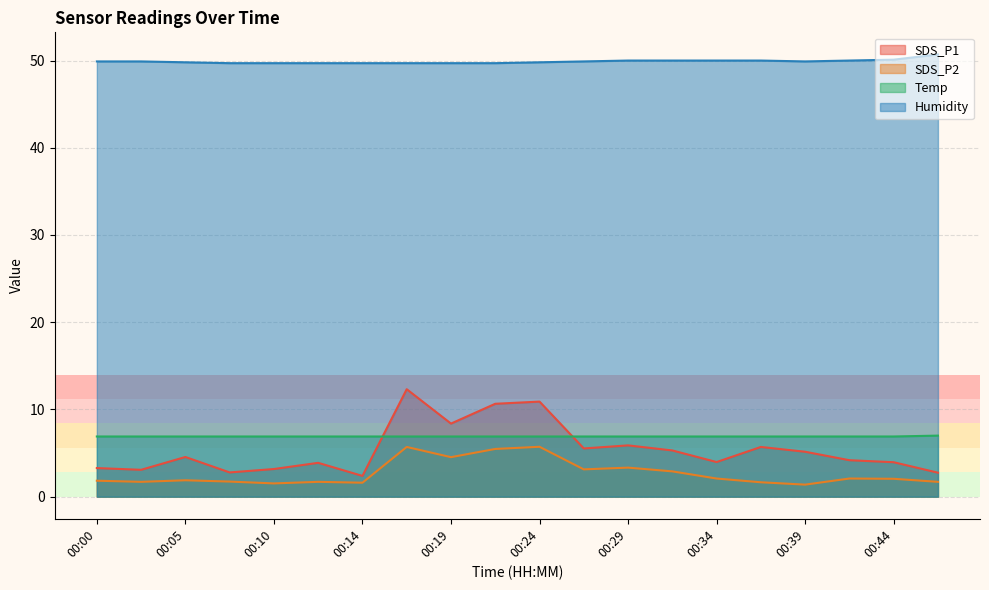

What is the value of the SDS_P2 point at the 2nd from the left?

1.7